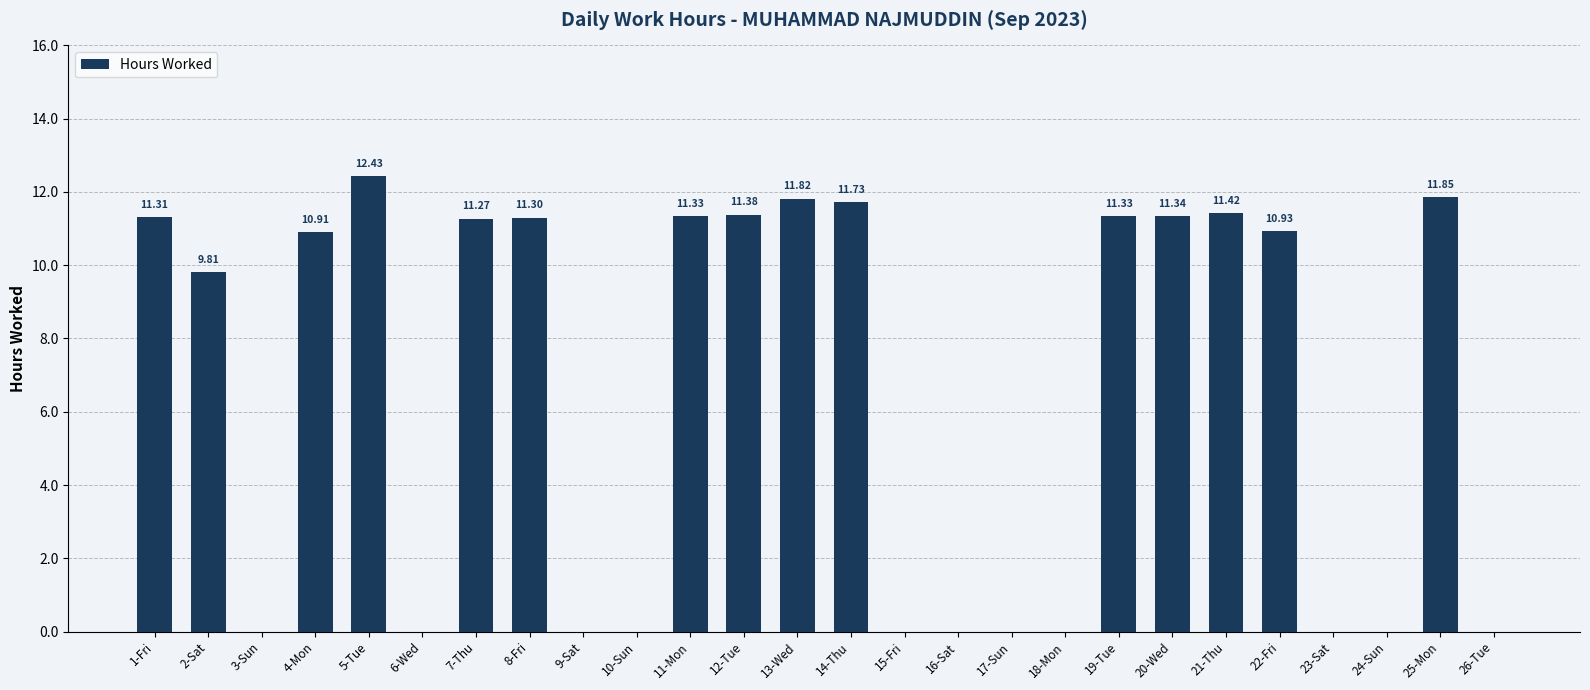

What is the change in value from 5-Tue to 13-Wed?

-0.6